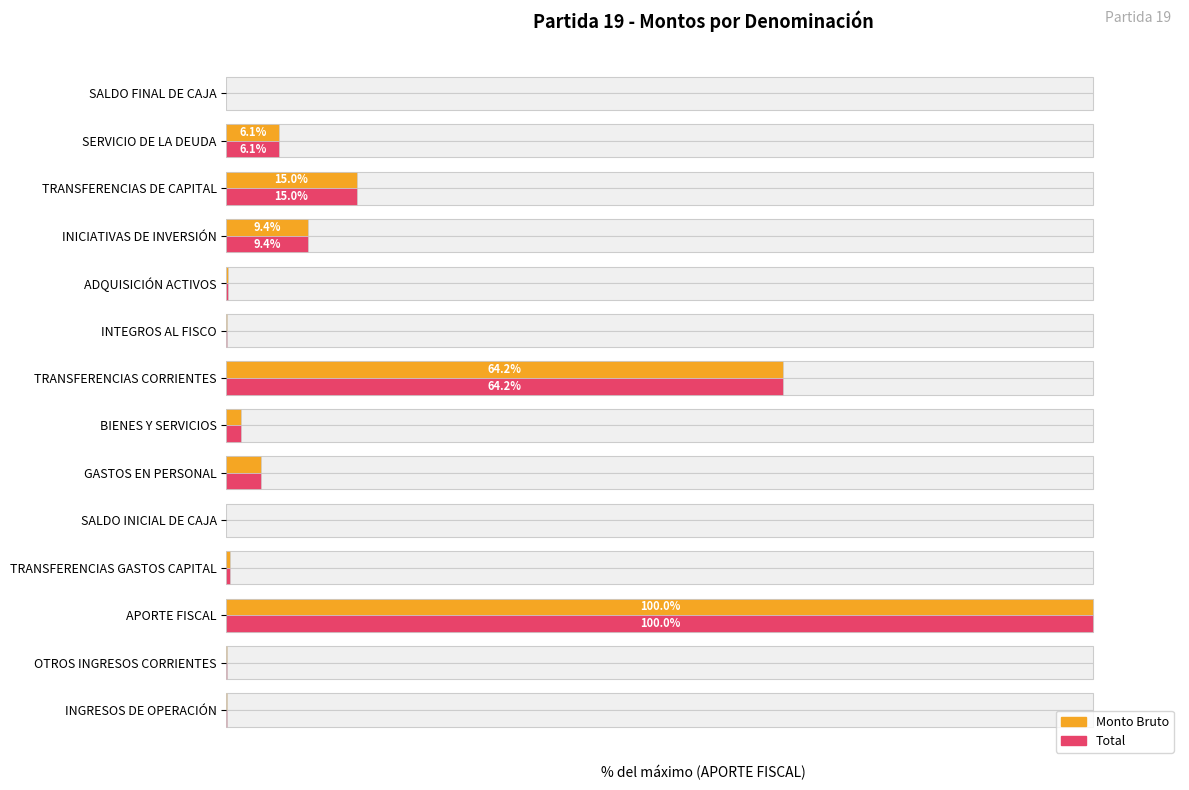

True or false: Monto Bruto has a value of 0.0 at SALDO INICIAL DE CAJA.

True